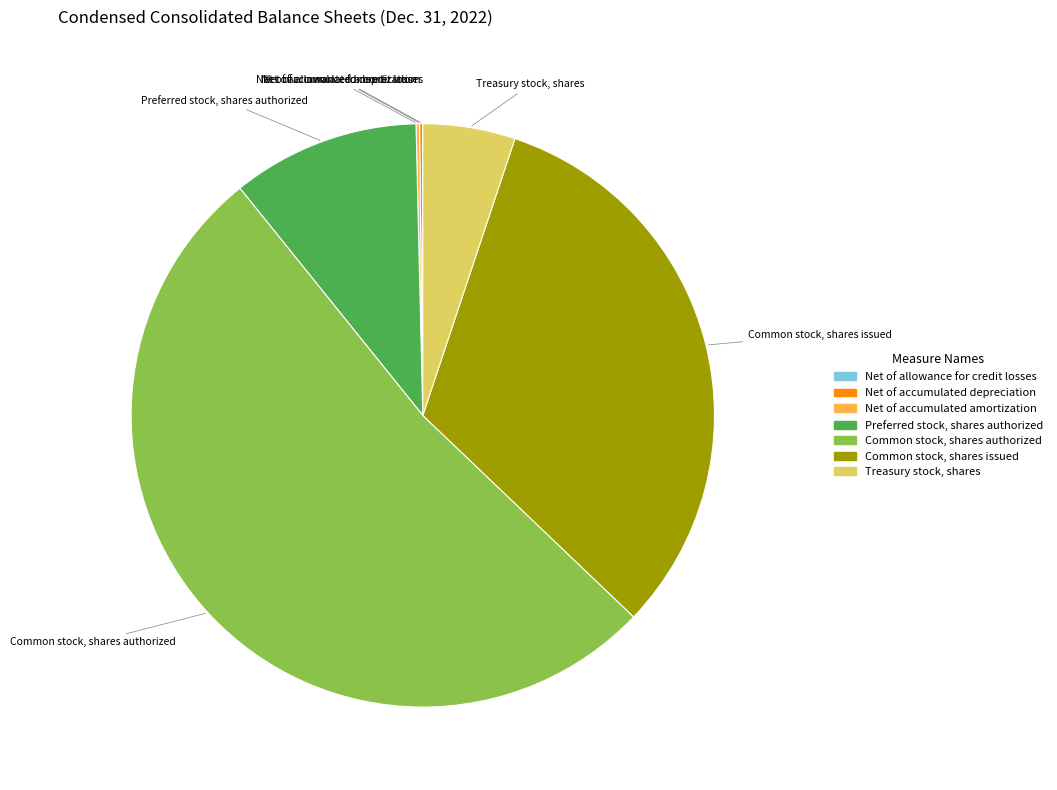

What is the largest slice in the pie chart?

Common stock, shares authorized